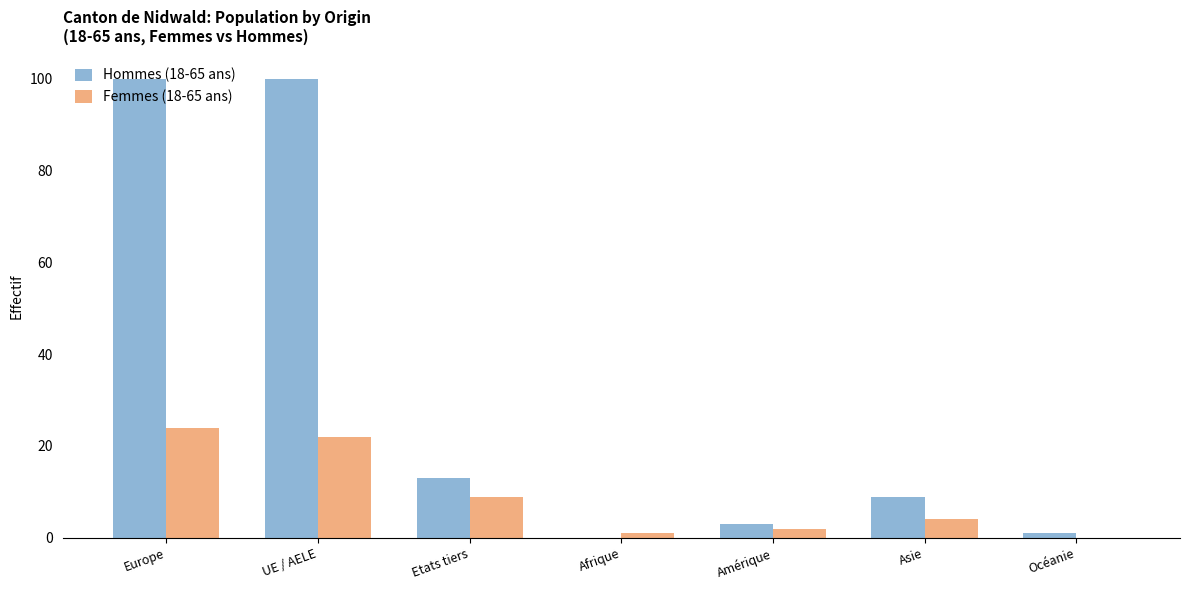

Where is Hommes (18-65 ans) nearest to the value 50?

Etats tiers